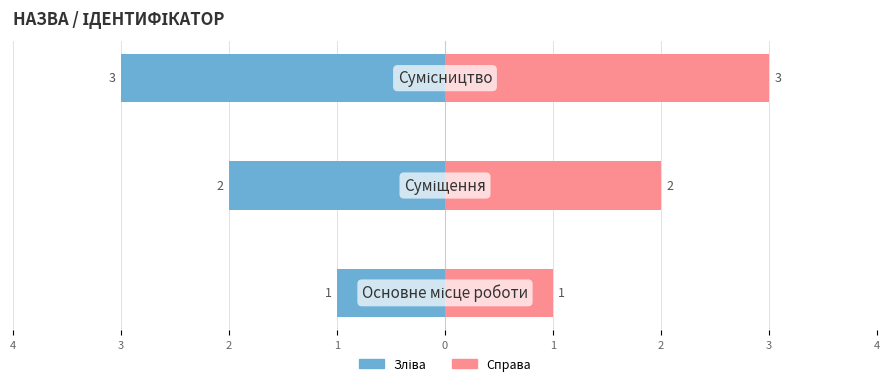

Count the number of categories in the chart.

3